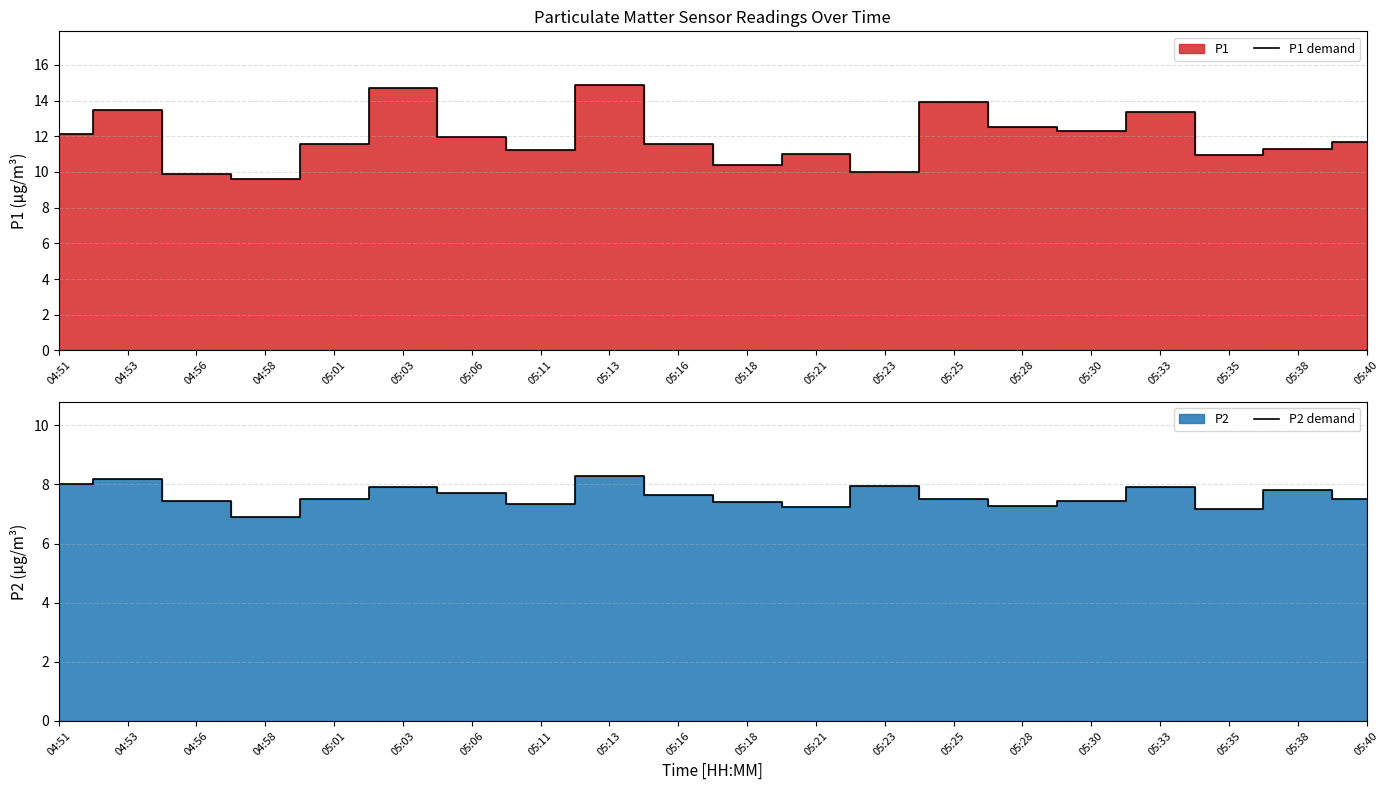

What is the value of the P1 demand point at the 12th from the left?

11.0